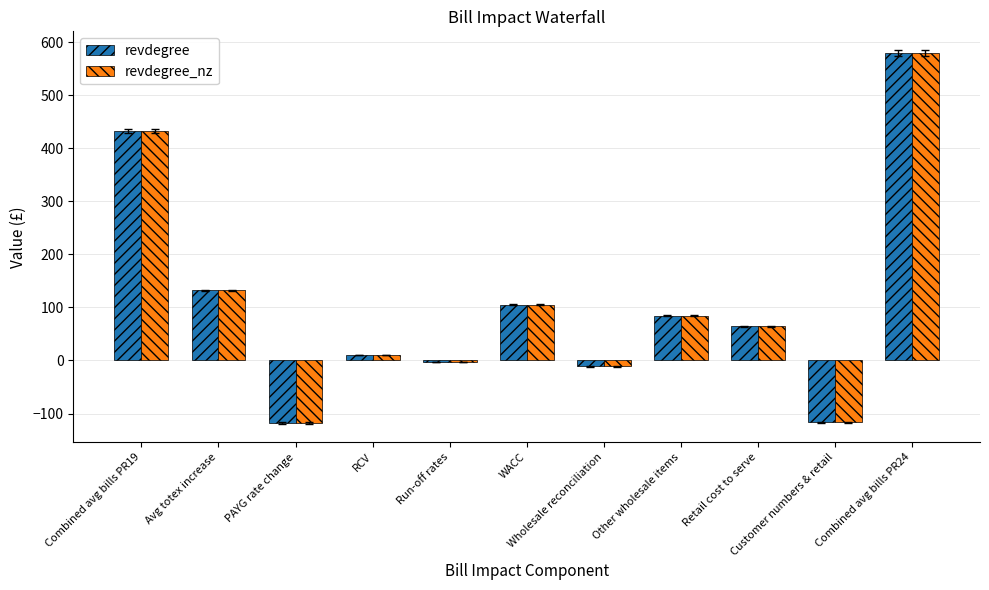

What is the sum of all revdegree_nz values?

1159.2